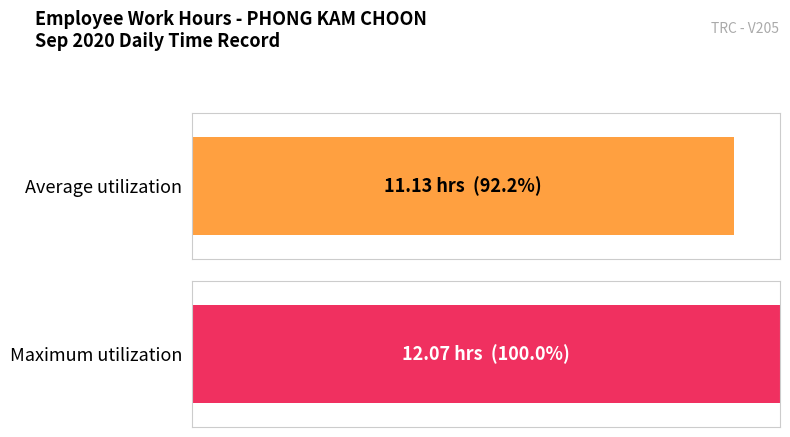

Count the number of data series in this chart.

1